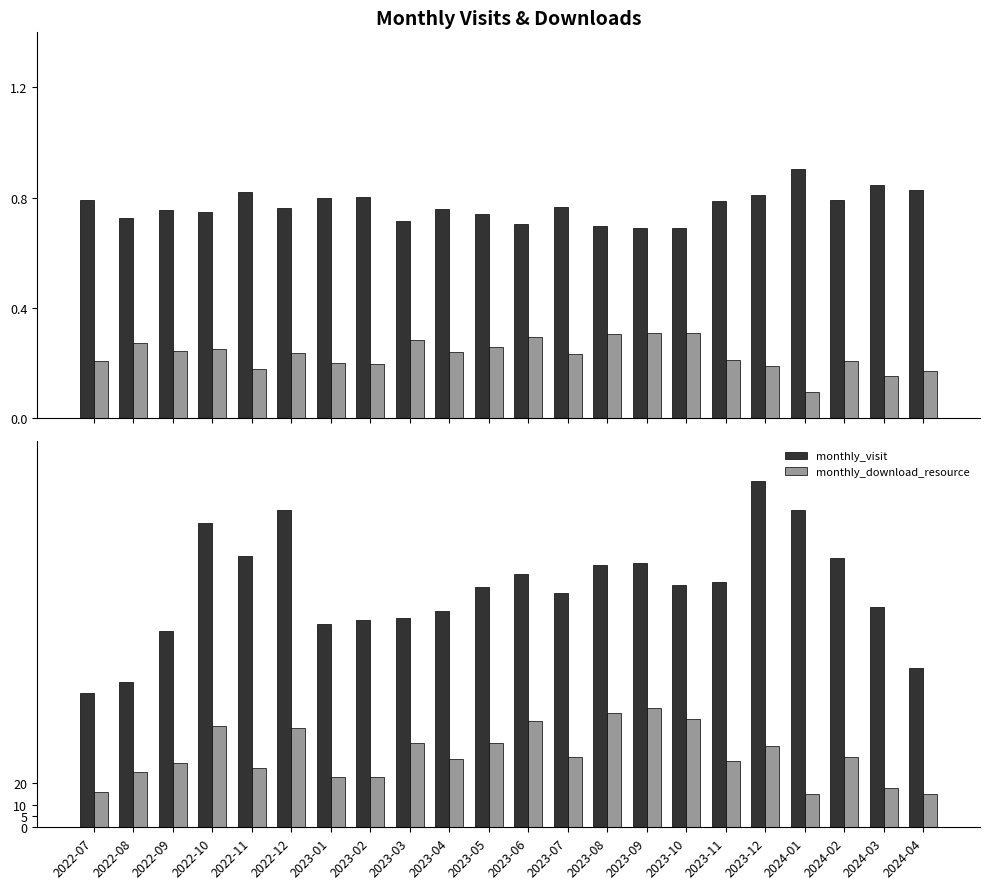

How many data points in monthly_download_resource are less than 32?

11